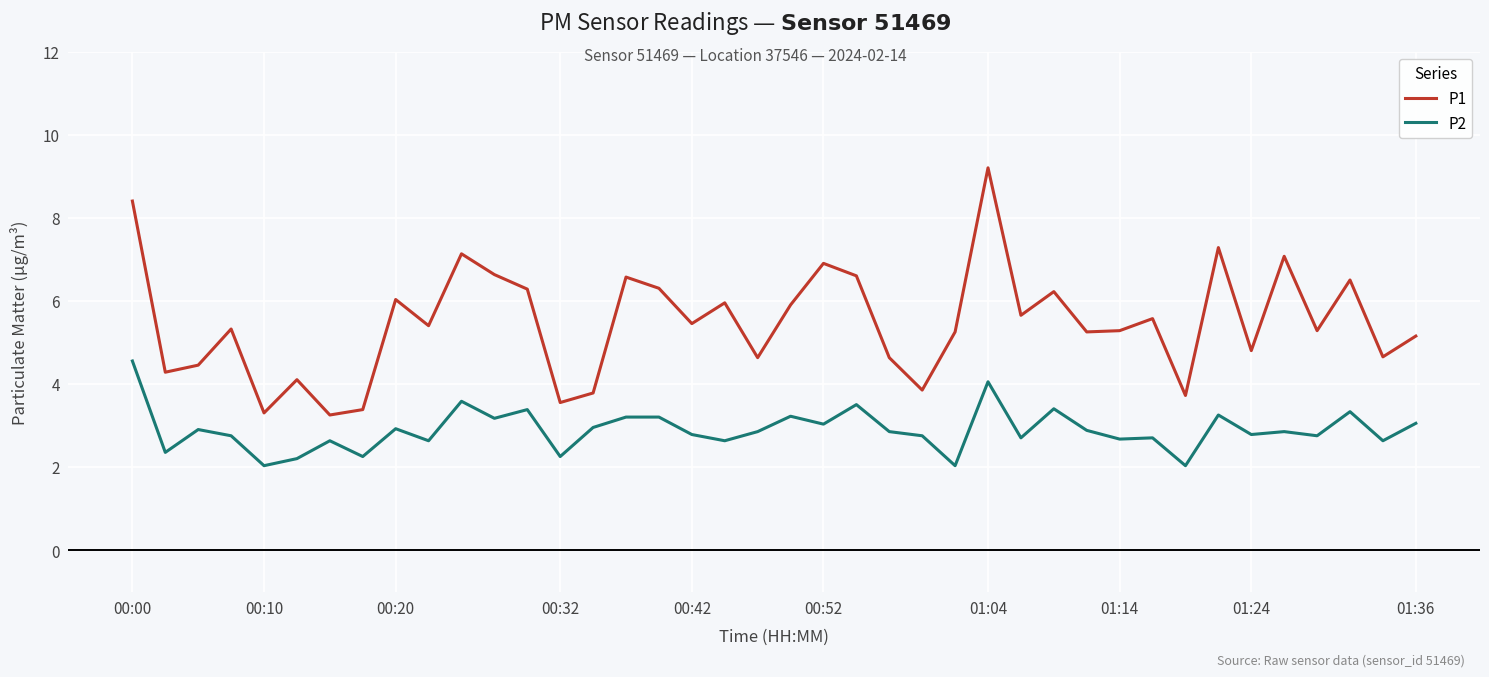

What is the difference between the maximum and minimum values in the P2 series?

2.5